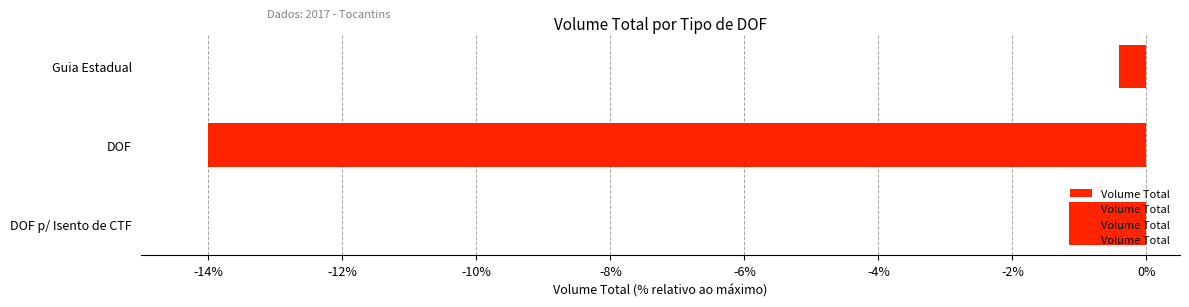

What is the sum of all values?

-15.6